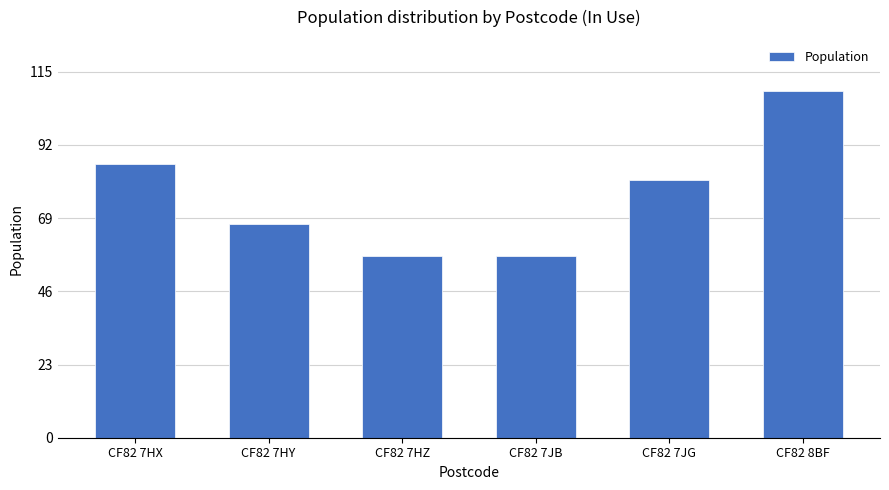

What is the sum of all values?

457